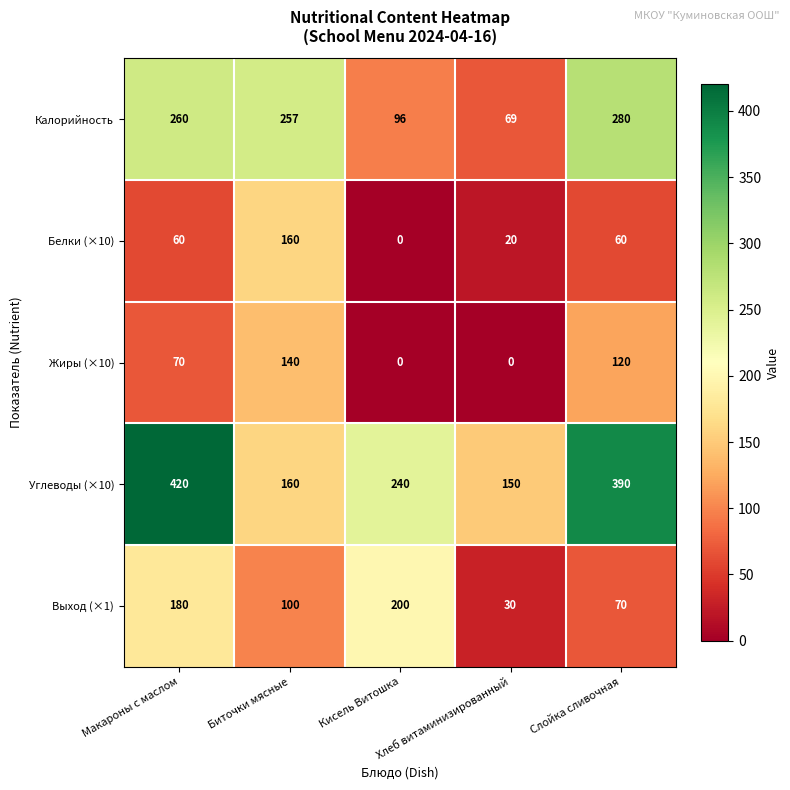

Which series has the largest total across all categories?

Углеводы (×10)